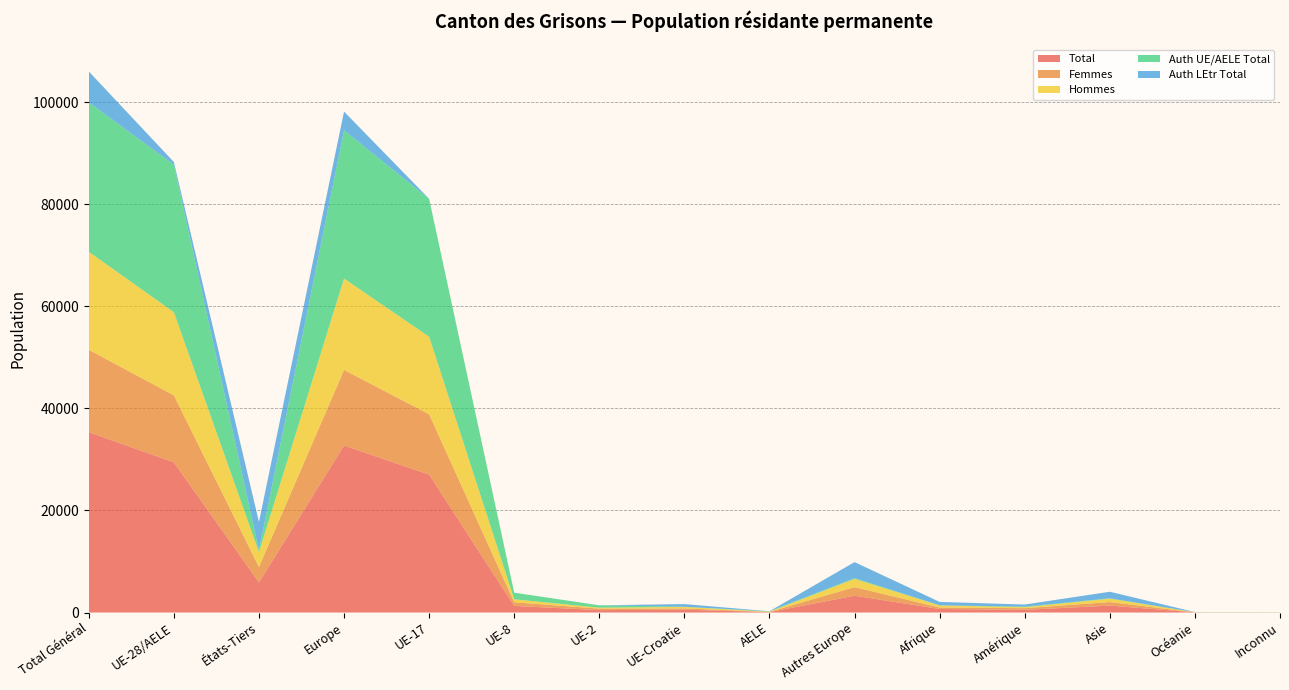

Reading right to left, extract all data points from this chart.

Total: 22	29	1357	522	693	3294	83	551	473	1296	27018	32715	5917	29421	35338
Femmes: 6	8	696	328	285	1681	41	255	286	714	11836	14813	3004	13132	16136
Hommes: 16	21	661	194	408	1613	42	296	187	582	15182	17902	2913	16289	19202
Auth UE/AELE Total: 2	6	71	118	25	158	83	27	473	1296	27017	29054	380	28896	29276
Auth LEtr Total: 20	23	1286	404	668	3136	0	524	0	0	1	3661	5537	525	6062